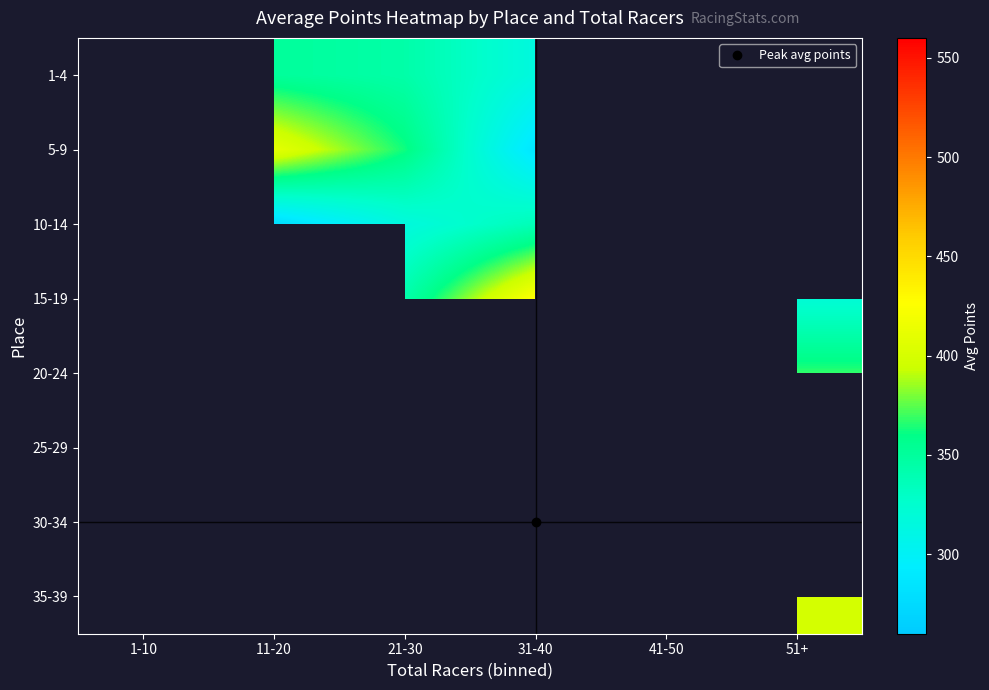

List the labels in order of 5-9 value, largest first.

11-20, 21-30, 31-40, 41-50, 51+, 1-10